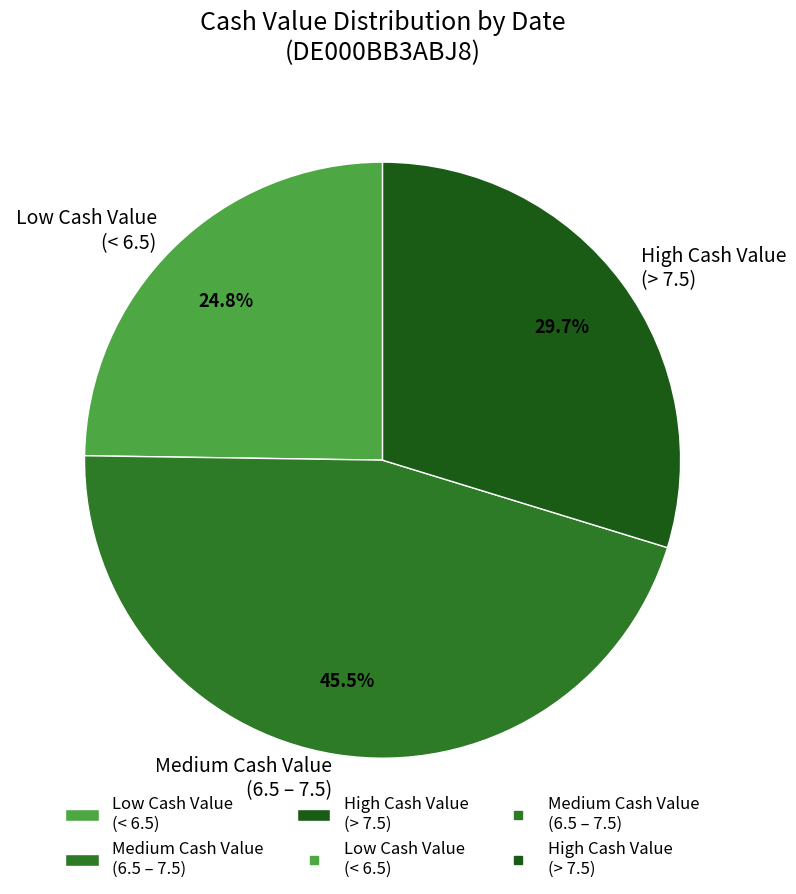

Approximately how many times larger is the value at High Cash Value (> 7.5) compared to Low Cash Value (< 6.5)?

1.2